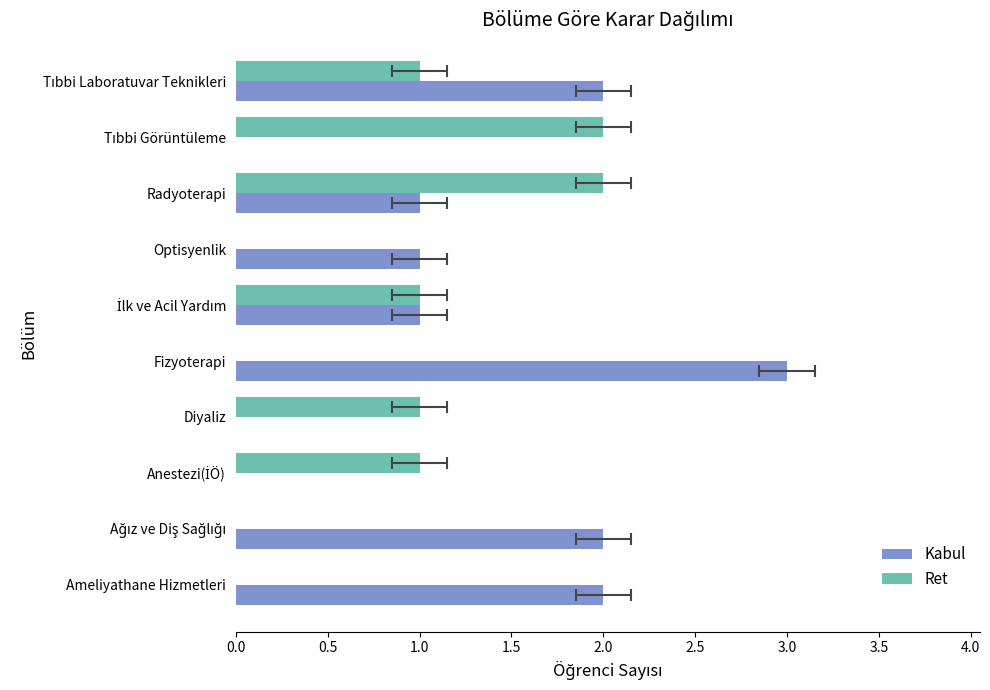

Between Ameliyathane Hizmetleri and İlk ve Acil Yardım, which series saw the biggest shift?

Kabul